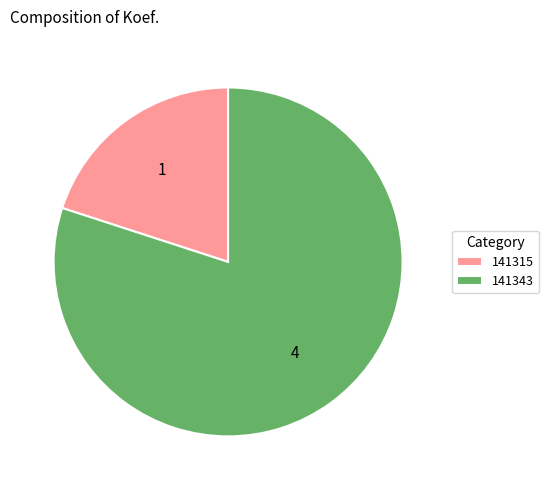

Between 141343 and 141315, which is larger?

141343